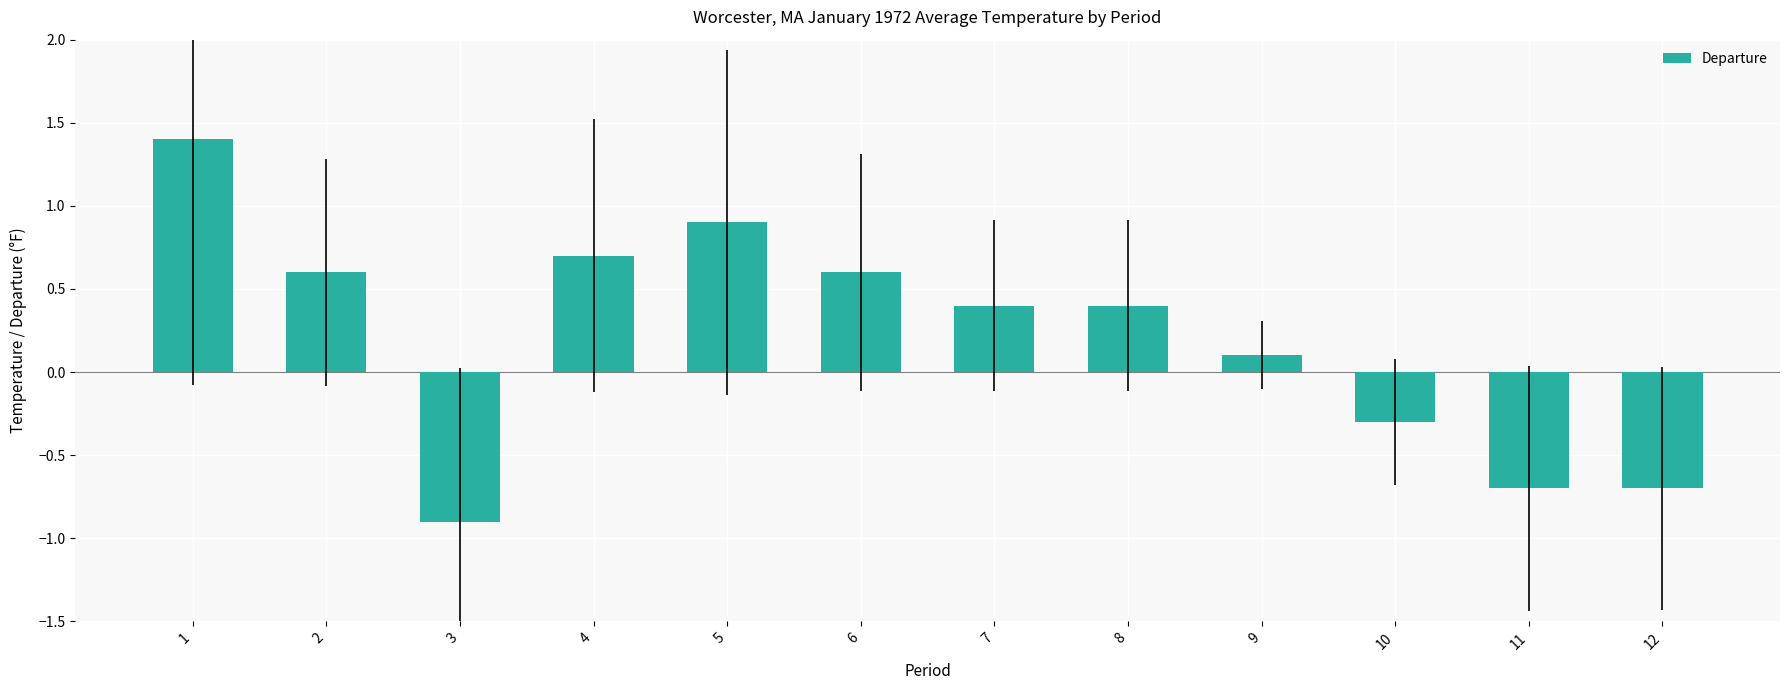

True or false: the data shows 0.6 at 6.

True